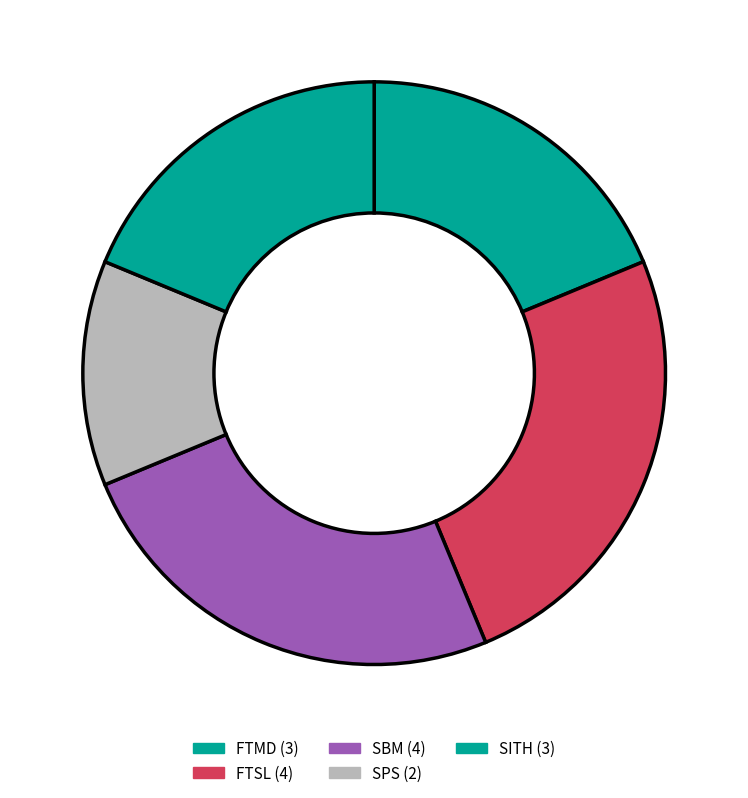

How many segments does this pie chart have?

5